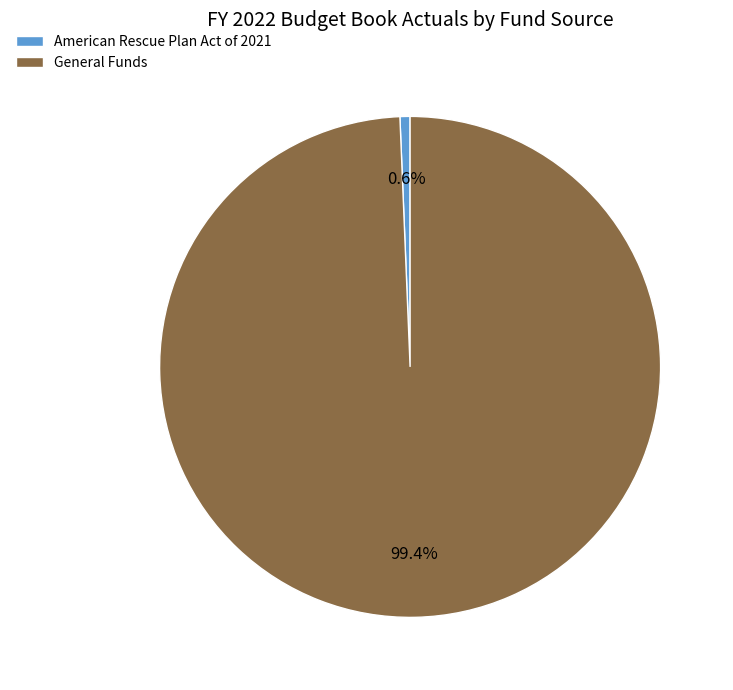

What is the largest slice in the pie chart?

General Funds